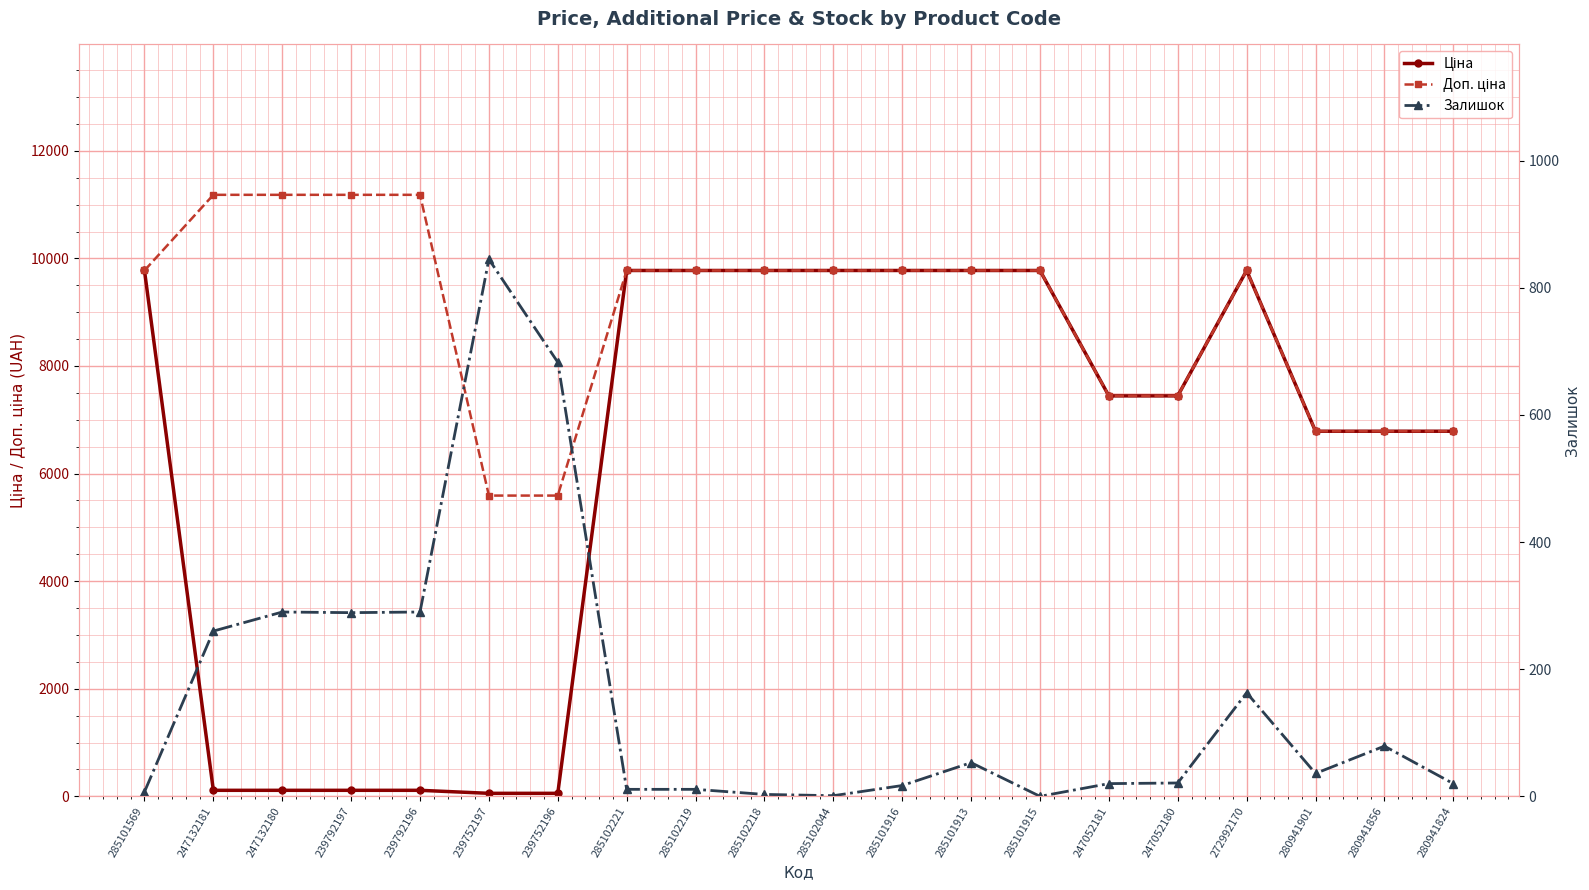

List the labels in order of Доп. ціна value, smallest first.

239752197, 239752196, 280941901, 280941856, 280941824, 247052181, 247052180, 285101569, 285102221, 285102219, 285102218, 285102044, 285101916, 285101913, 285101915, 272992170, 247132181, 247132180, 239792197, 239792196